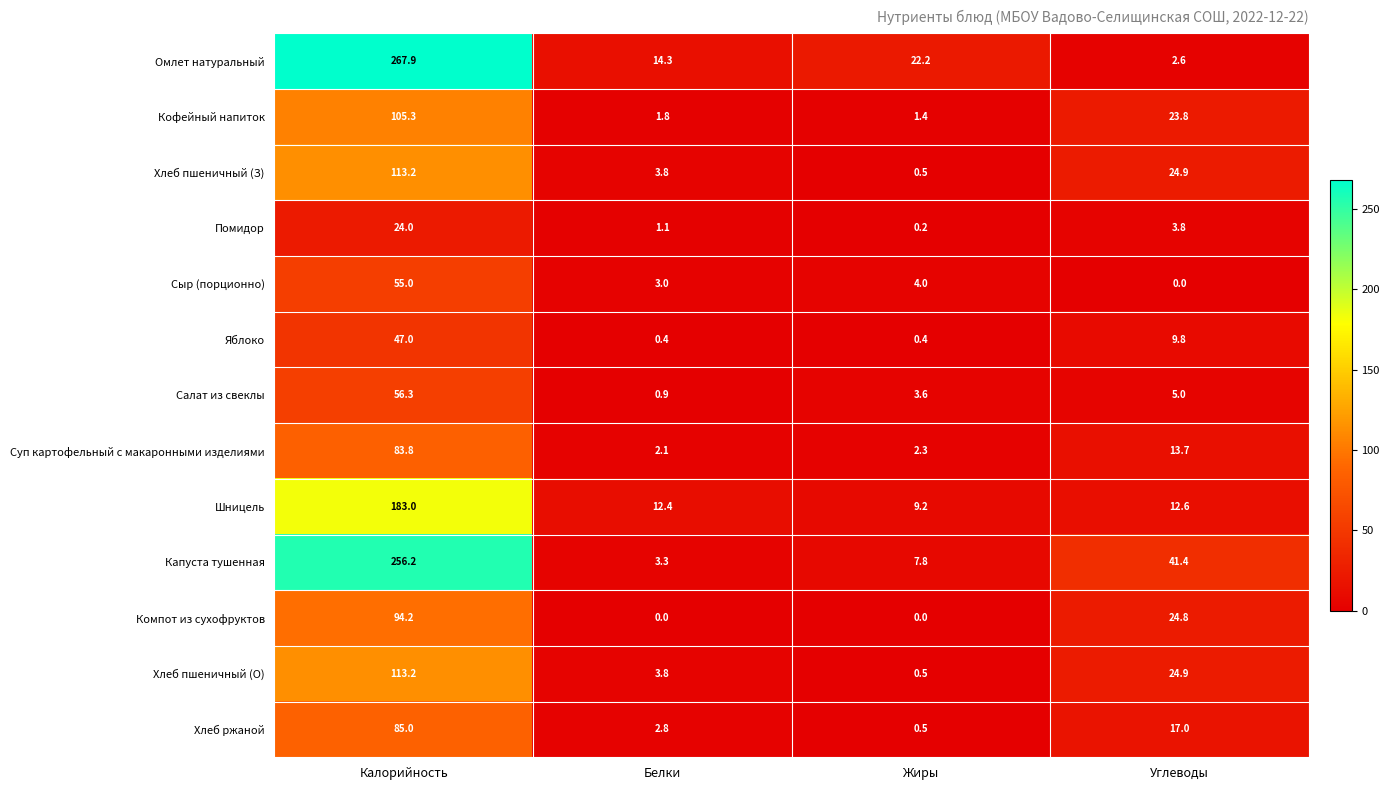

What is the maximum value shown in the chart?

267.9